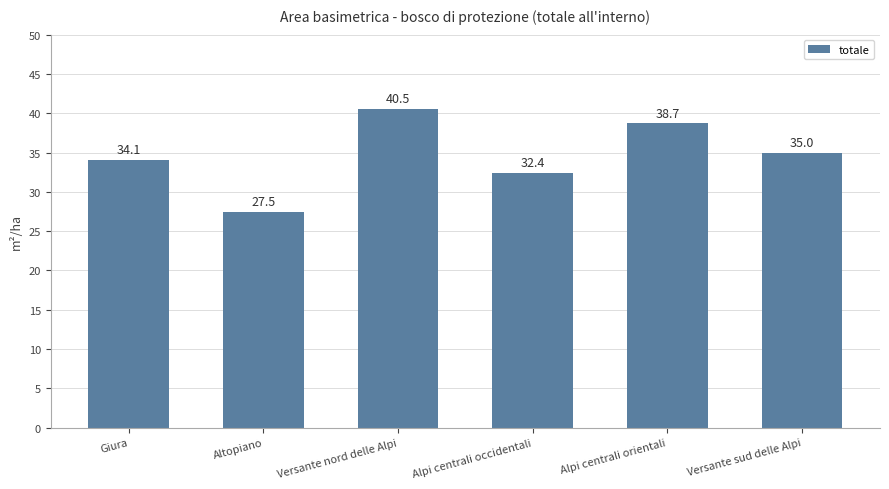

What is the difference between the values at Versante sud delle Alpi and Giura?

0.9